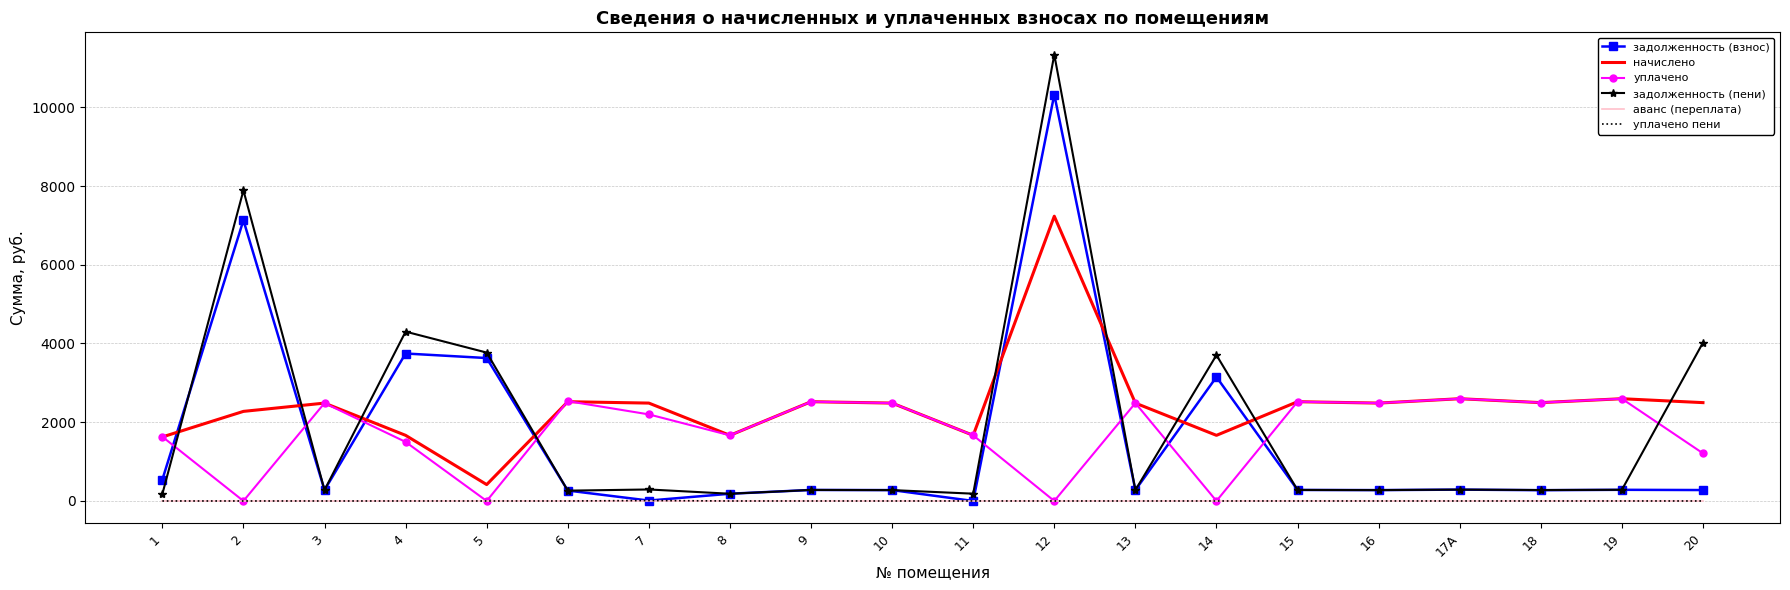

Which series has the widest spread of values?

задолженность (пени)